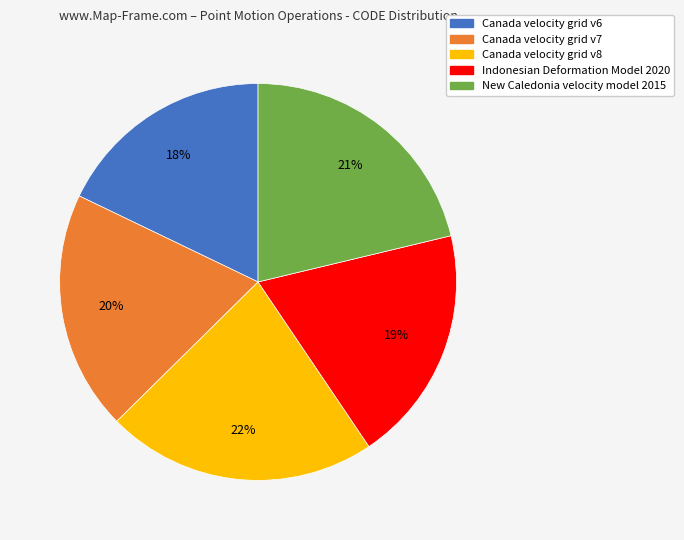

To the nearest percent, what is the difference between the largest and smallest slice percentages?

4%